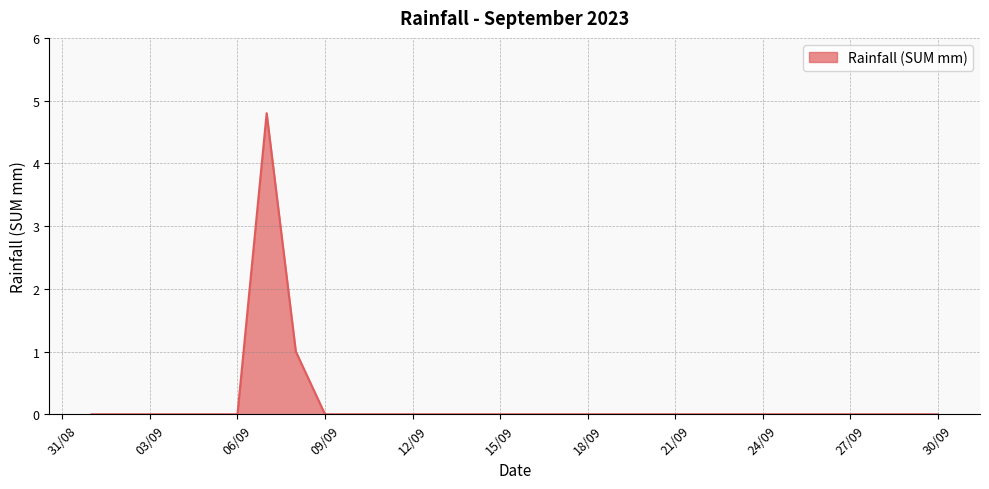

What is the maximum value shown in the chart?

4.8